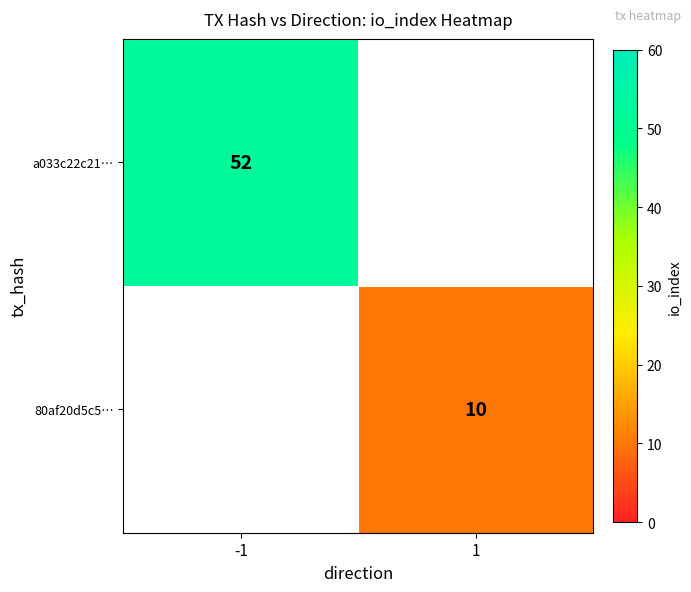

The a033c22c21… series shows 26 at -1. True or false?

False